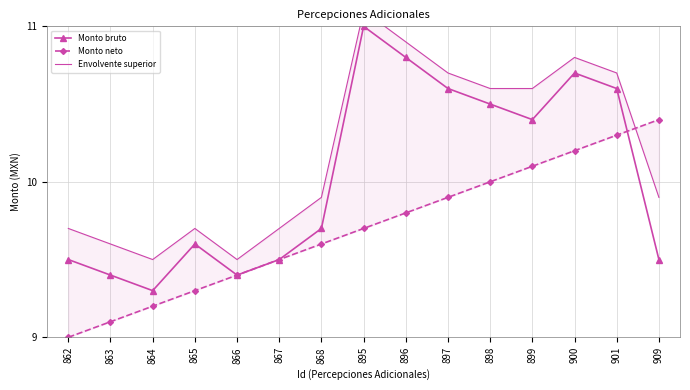

What is the total value across all series at 899?

31.1